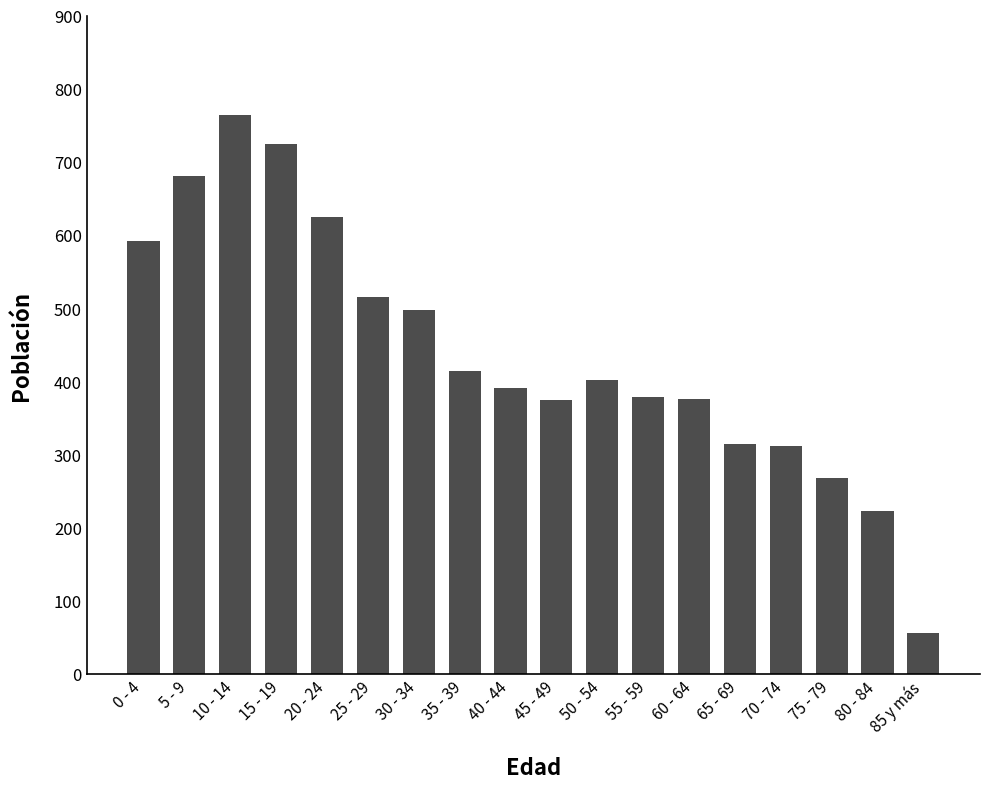

The value at 50 - 54 is 401. True or false?

True